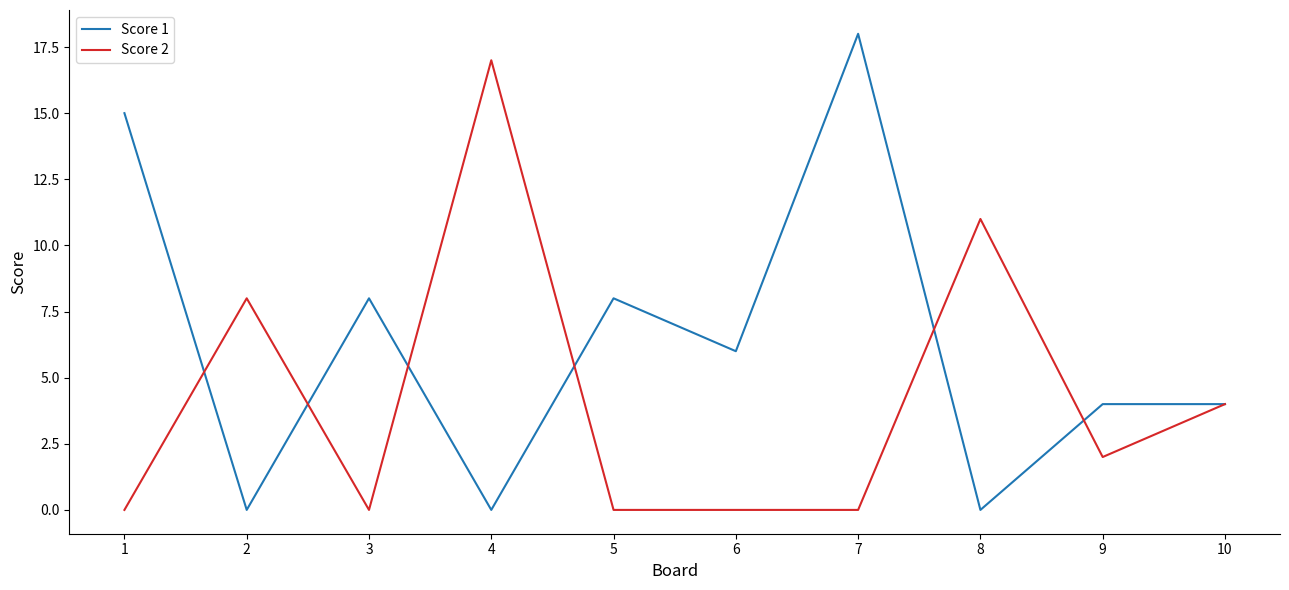

Reading right to left, extract all data points from this chart.

Score 1: 10=4	9=4	8=0	7=18	6=6	5=8	4=0	3=8	2=0	1=15
Score 2: 10=4	9=2	8=11	7=0	6=0	5=0	4=17	3=0	2=8	1=0